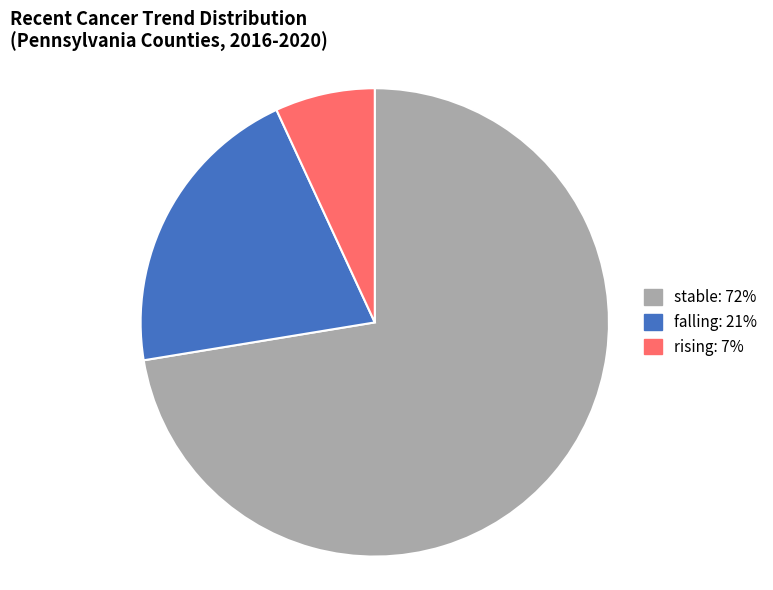

Is there a majority slice in this chart?

Yes